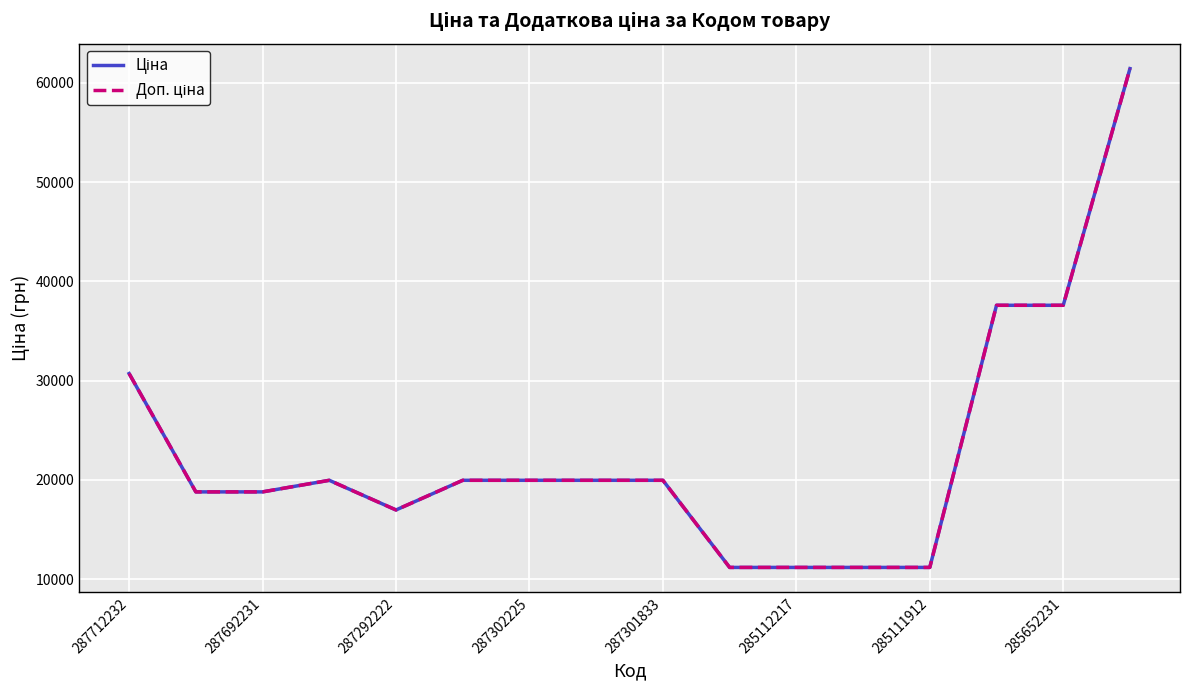

Reading left to right, extract all data points from this chart.

Ціна: 30717.1	18796.8	18796.8	19964.2	16976.3	19964.2	19964.2	19964.2	19964.2	11188.2	11188.2	11188.2	11188.2	37593.6	37593.6	61434.3
Доп. ціна: 30717.1	18796.8	18796.8	19964.2	16976.3	19964.2	19964.2	19964.2	19964.2	11188.2	11188.2	11188.2	11188.2	37593.6	37593.6	61434.3